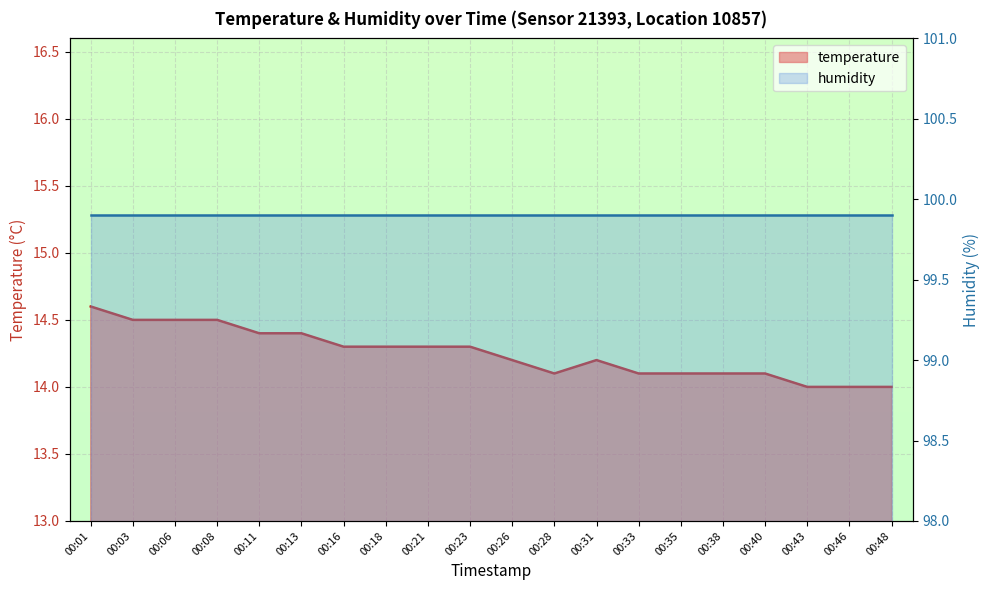

True or false: the data shows 14.1 at 00:40.

True